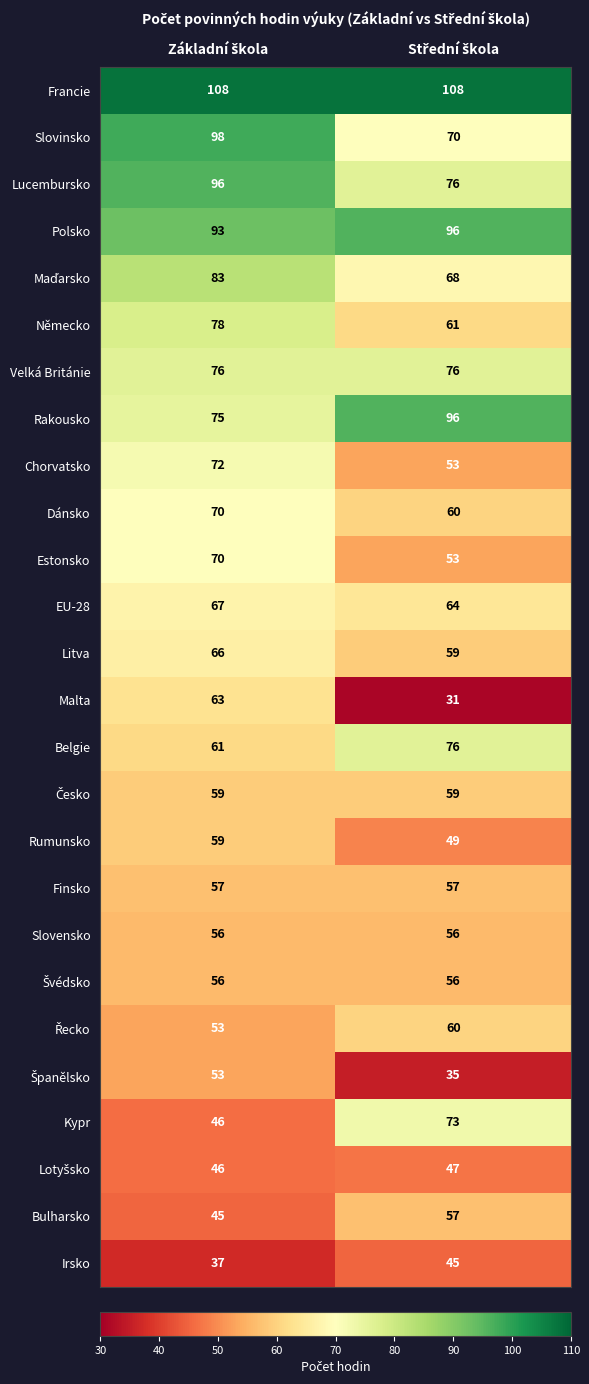

What is the average value of the Velká Británie series?

76